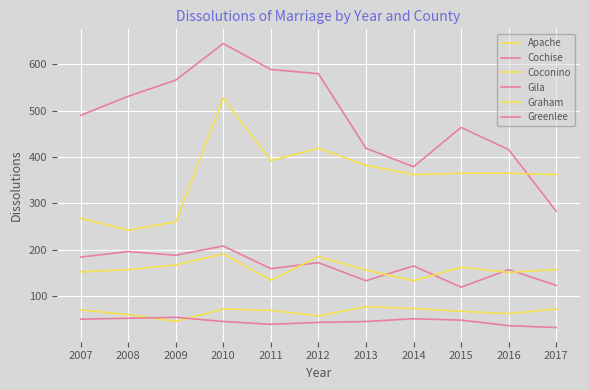

What is the difference between the Graham values at 2010 and 2007?

39